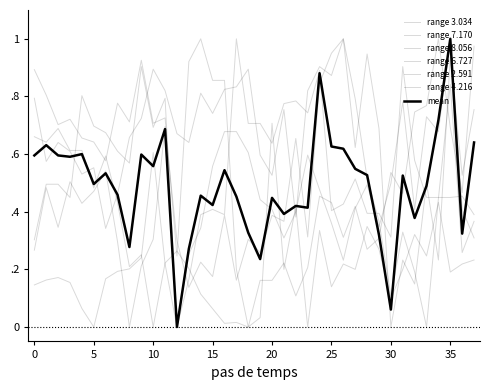

Is this an area chart (filled region under the line)?

No